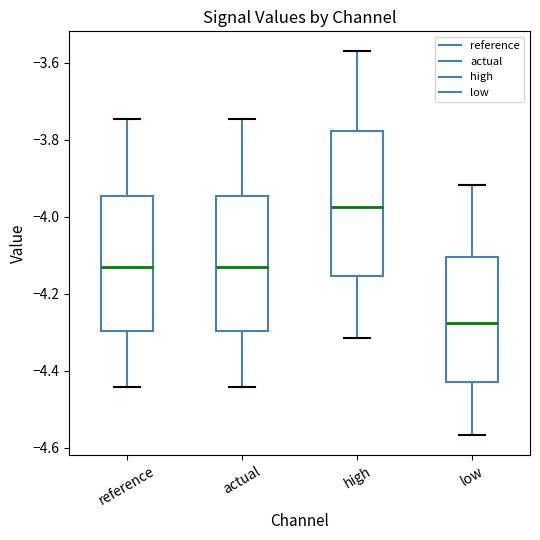

Reading left to right, read every box against the y-axis: the position of its median line, the range the box covers, and the ends of its whiskers. The values are not printed on the chart, so give them approximately, as read against the axis.

reference: median -4.12, box -4.30 to -3.94, whiskers -4.44 to -3.74
actual: median -4.12, box -4.30 to -3.94, whiskers -4.44 to -3.74
high: median -3.98, box -4.16 to -3.78, whiskers -4.32 to -3.56
low: median -4.28, box -4.42 to -4.10, whiskers -4.56 to -3.92